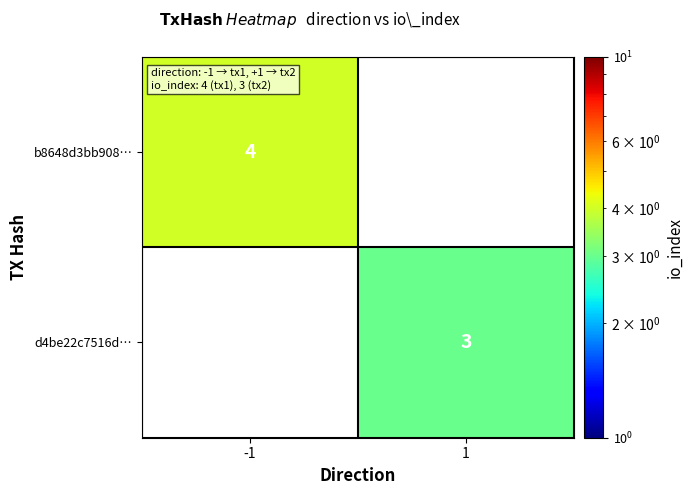

The b8648d3bb908… series shows 4 at -1. True or false?

True